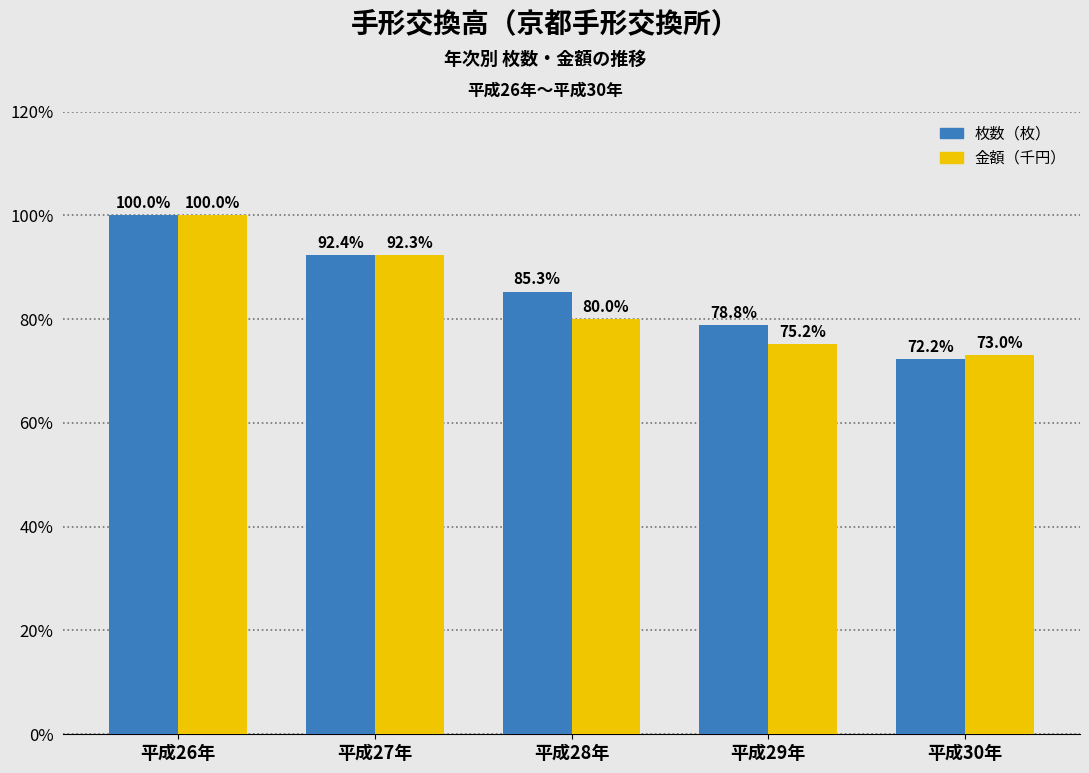

What is the difference between the 枚数（枚） values at 平成26年 and 平成30年?

27.8